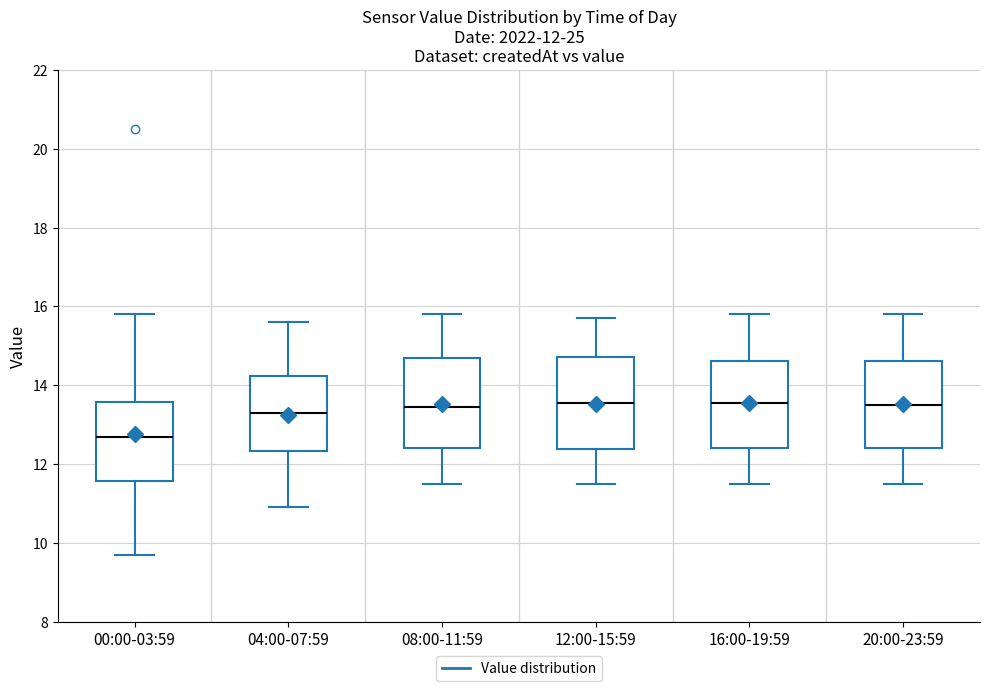

Which box's median line is the lowest?

00:00-03:59